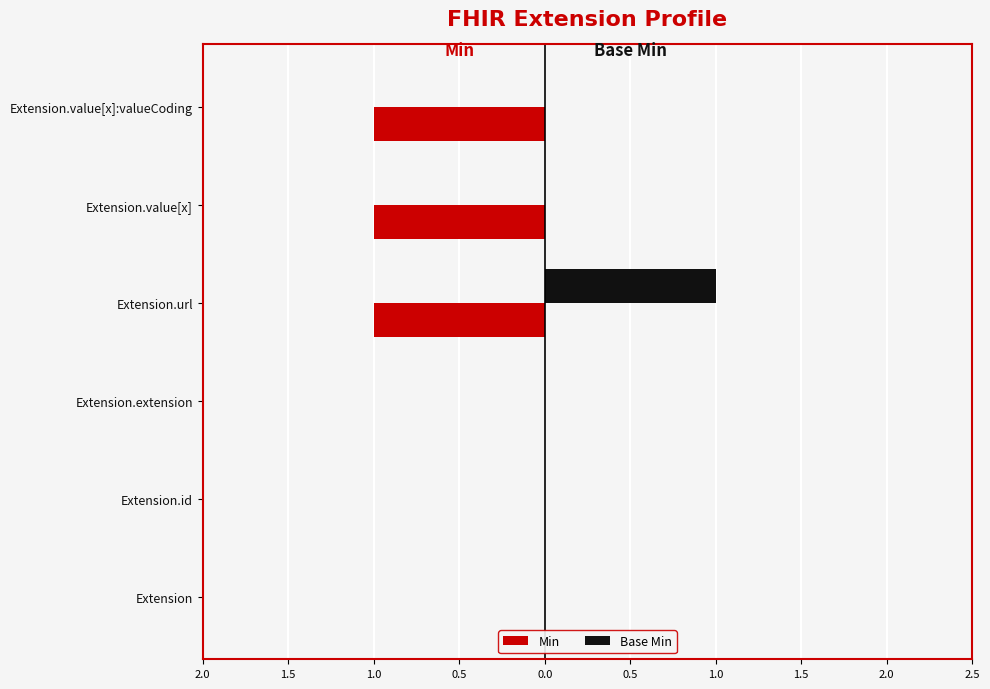

What are all the series names shown in the legend?

Min, Base Min